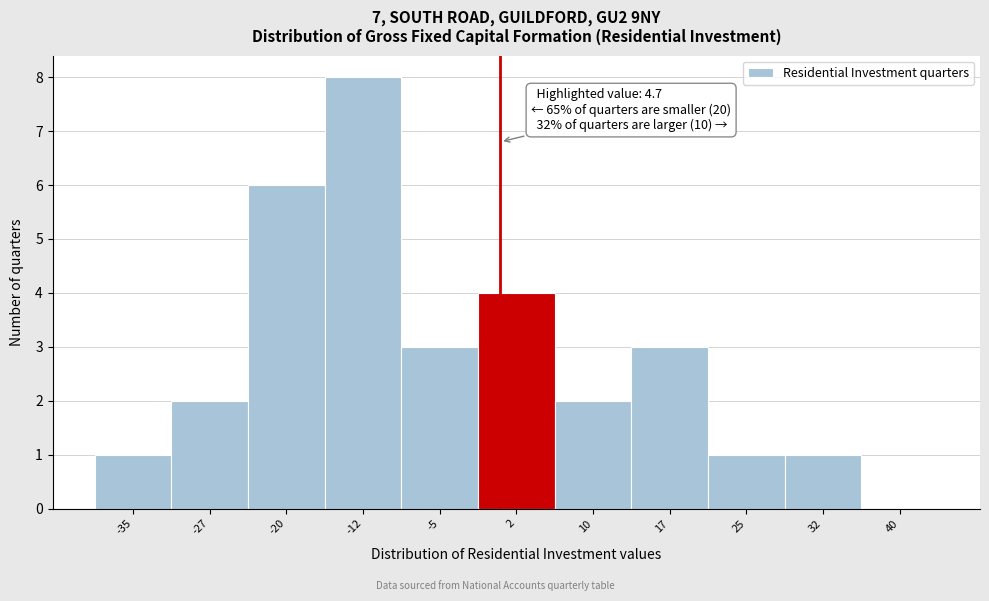

Reading left to right, transcribe all the data shown in this chart.

-35=1	-27=2	-20=6	-12=8	-5=3	2=4	10=2	17=3	25=1	32=1	40=0